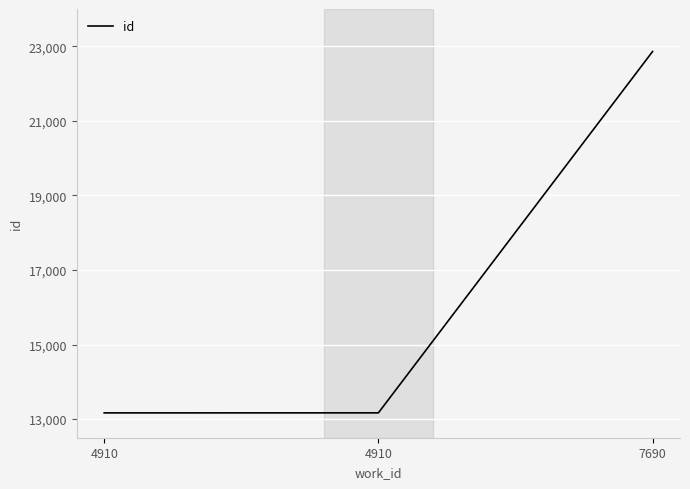

How many lines are shown in the chart?

1